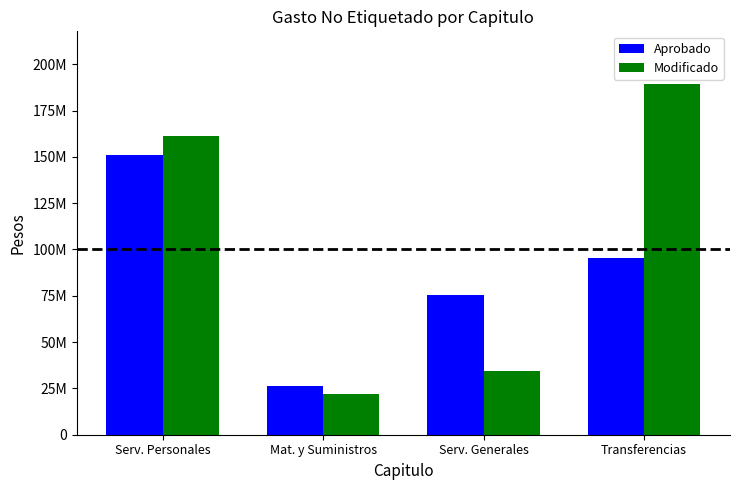

At which label does Modificado first exceed 161173481?

Transferencias